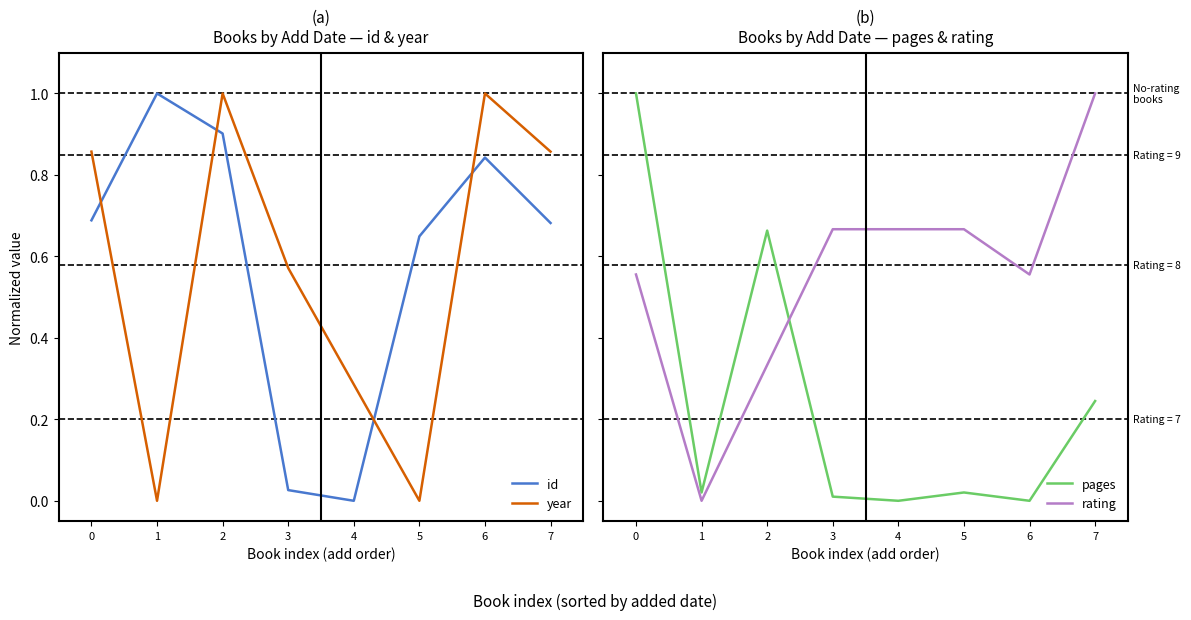

How many positive values does the year series have?

6